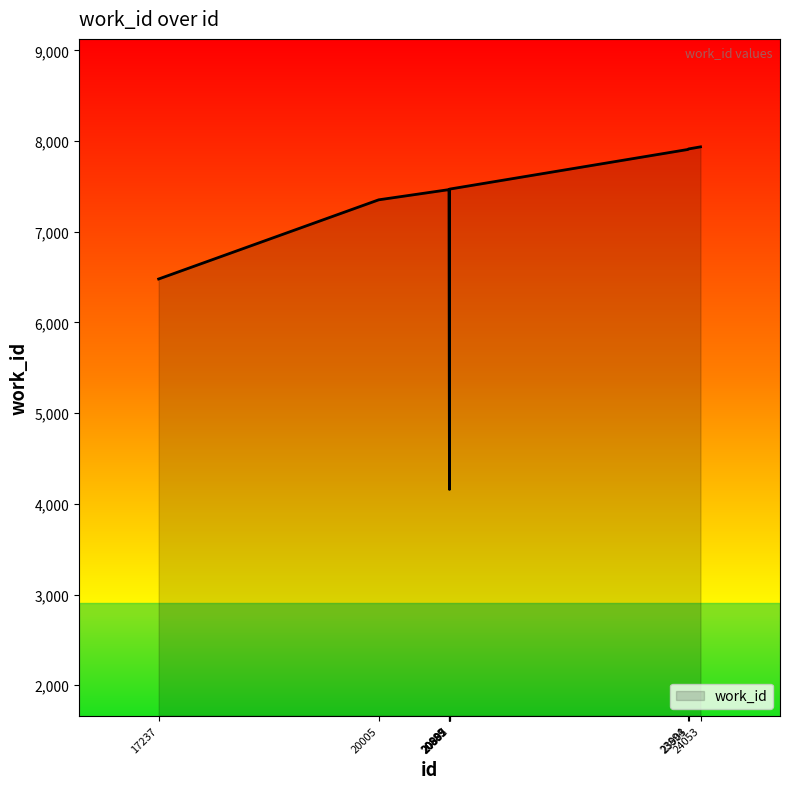

Approximately how many times larger is the value at 20895 compared to 20889?

0.6